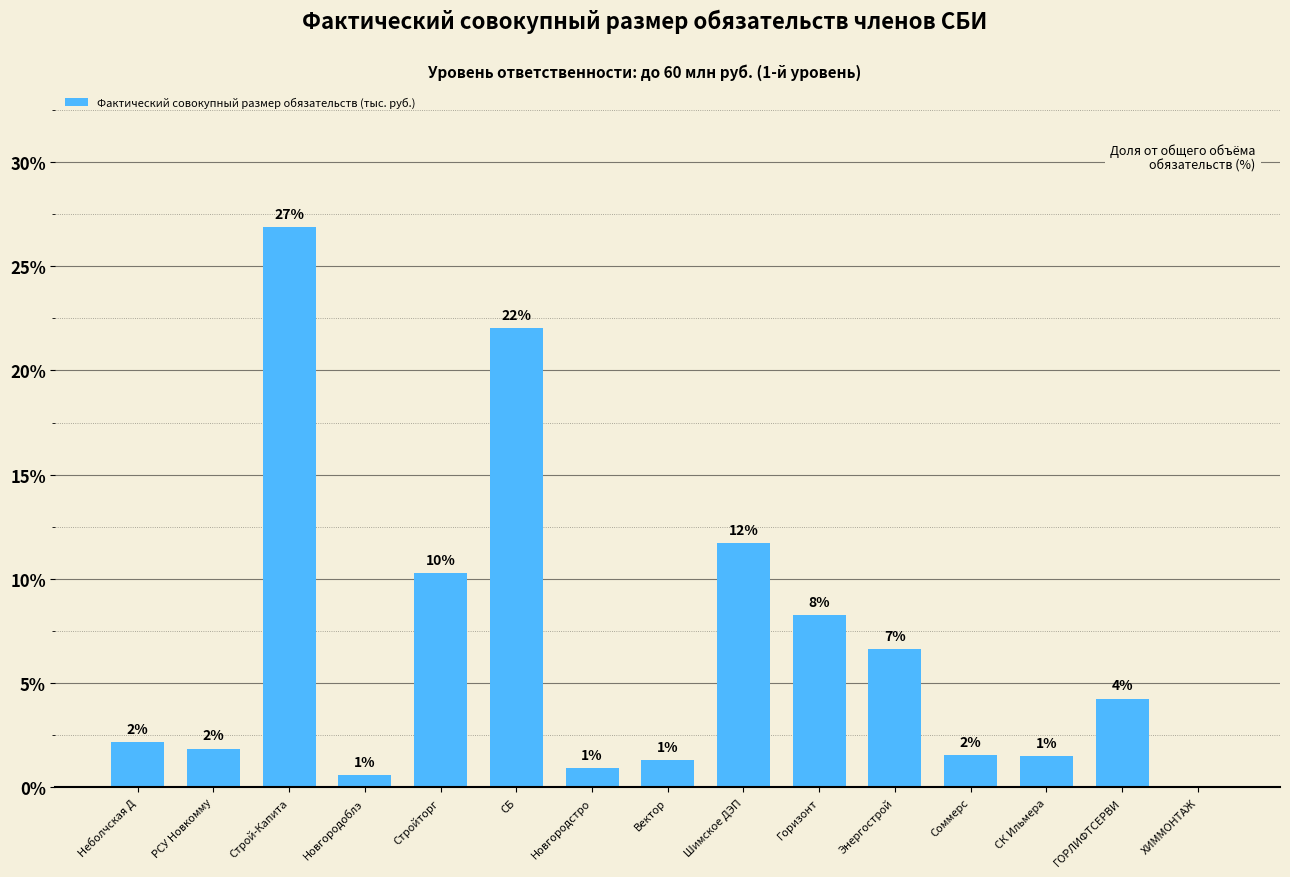

What is the value of the 13th bar from the left?

1.5